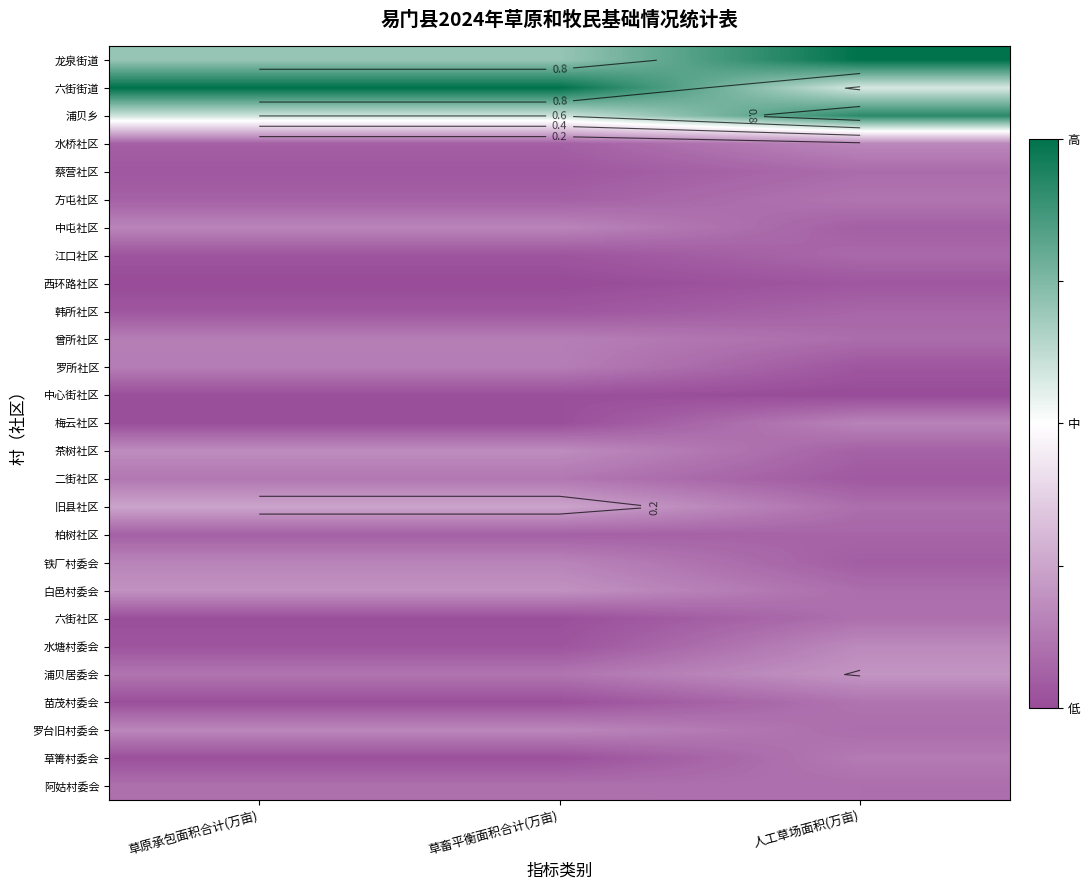

Which label corresponds to the largest value in the chart?

草原承包面积合计(万亩)